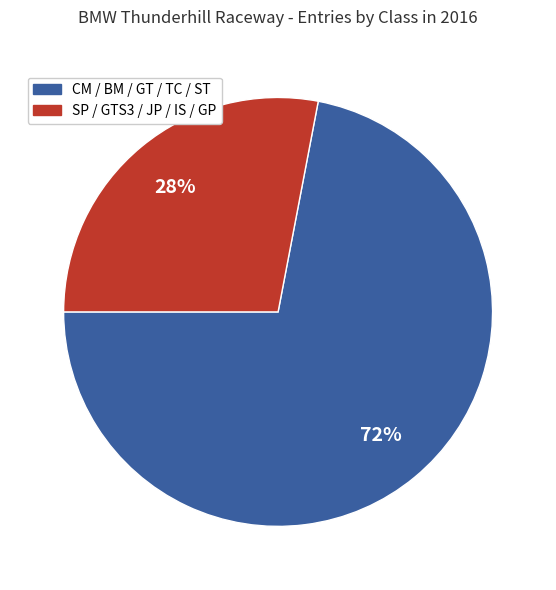

How many segments does this pie chart have?

2